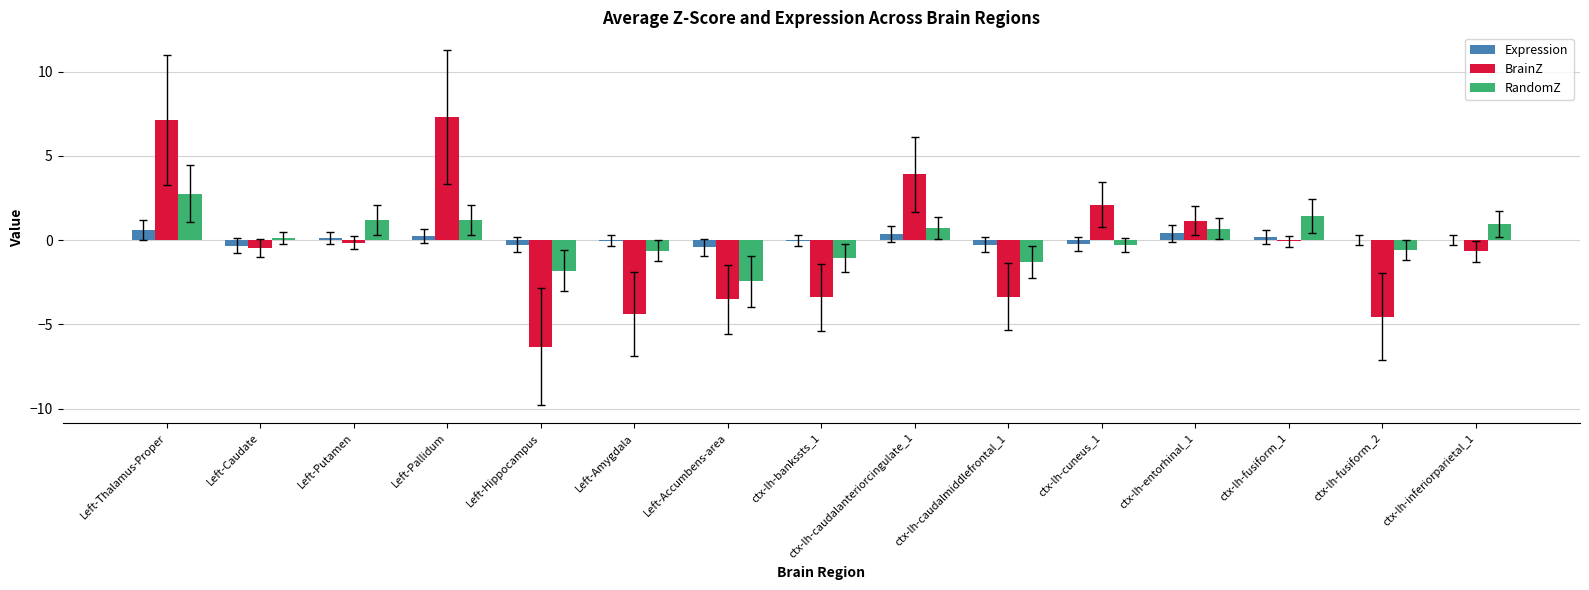

Is it true that RandomZ equals -2.2 at ctx-lh-caudalmiddlefrontal_1?

False